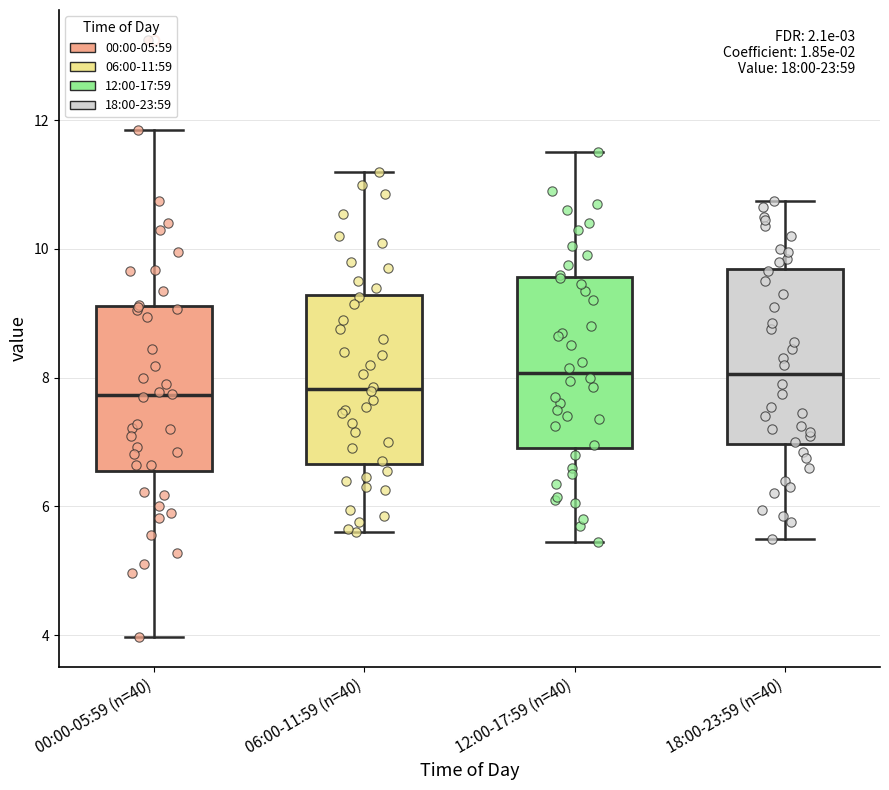

Reading left to right, read every box against the y-axis: the position of its median line, the range the box covers, and the ends of its whiskers. The values are not printed on the chart, so give them approximately, as read against the axis.

00:00-05:59 (n=40): median 7.8, box 6.6 to 9.2, whiskers 4.0 to 11.8
06:00-11:59 (n=40): median 7.8, box 6.6 to 9.2, whiskers 5.6 to 11.2
12:00-17:59 (n=40): median 8.0, box 7.0 to 9.6, whiskers 5.4 to 11.6
18:00-23:59 (n=40): median 8.0, box 7.0 to 9.6, whiskers 5.6 to 10.8